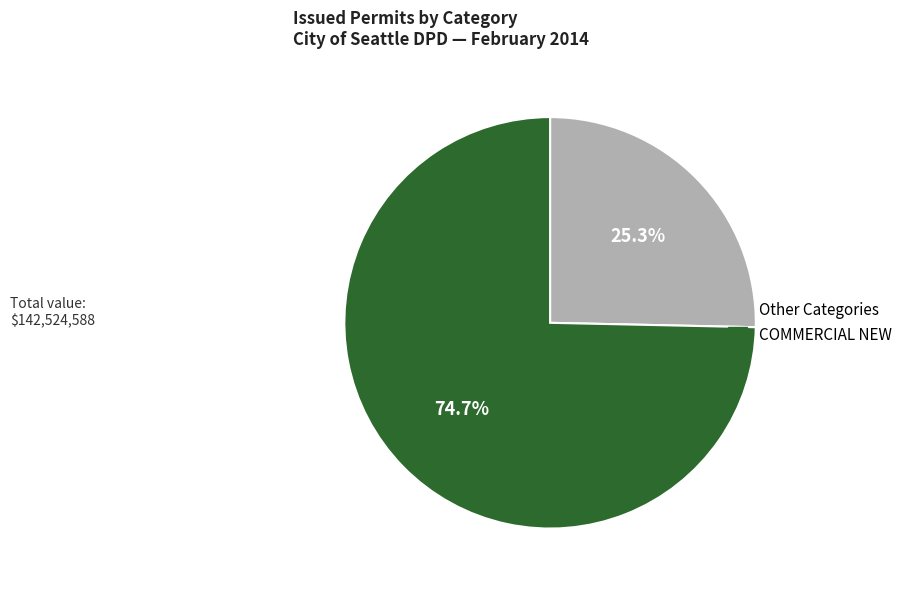

Is there any slice that represents more than half of the pie?

Yes